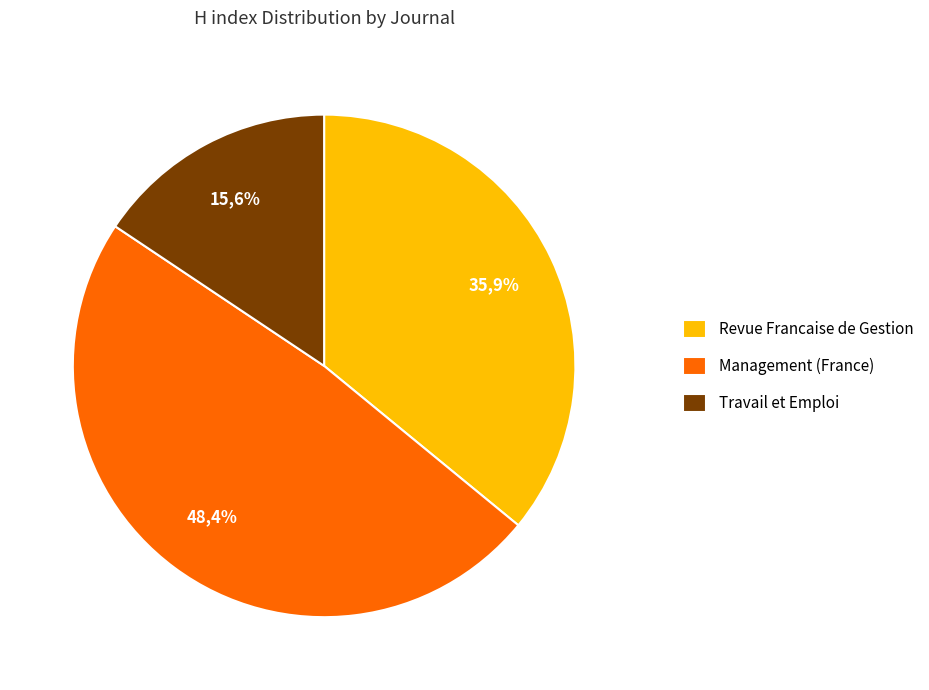

How many slices are in this pie chart?

3